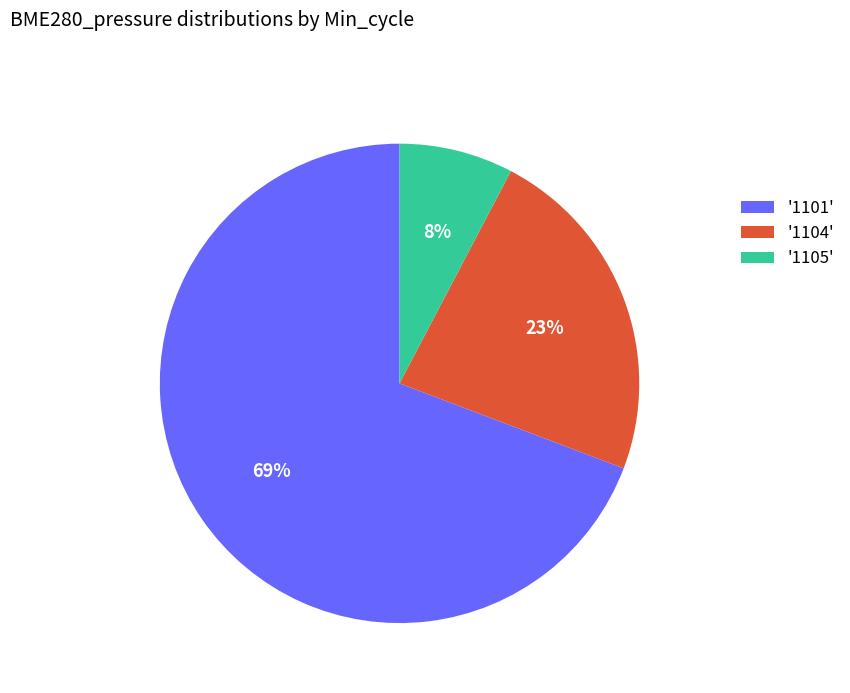

Combined, do '1104' and '1101' account for over 50%?

Yes